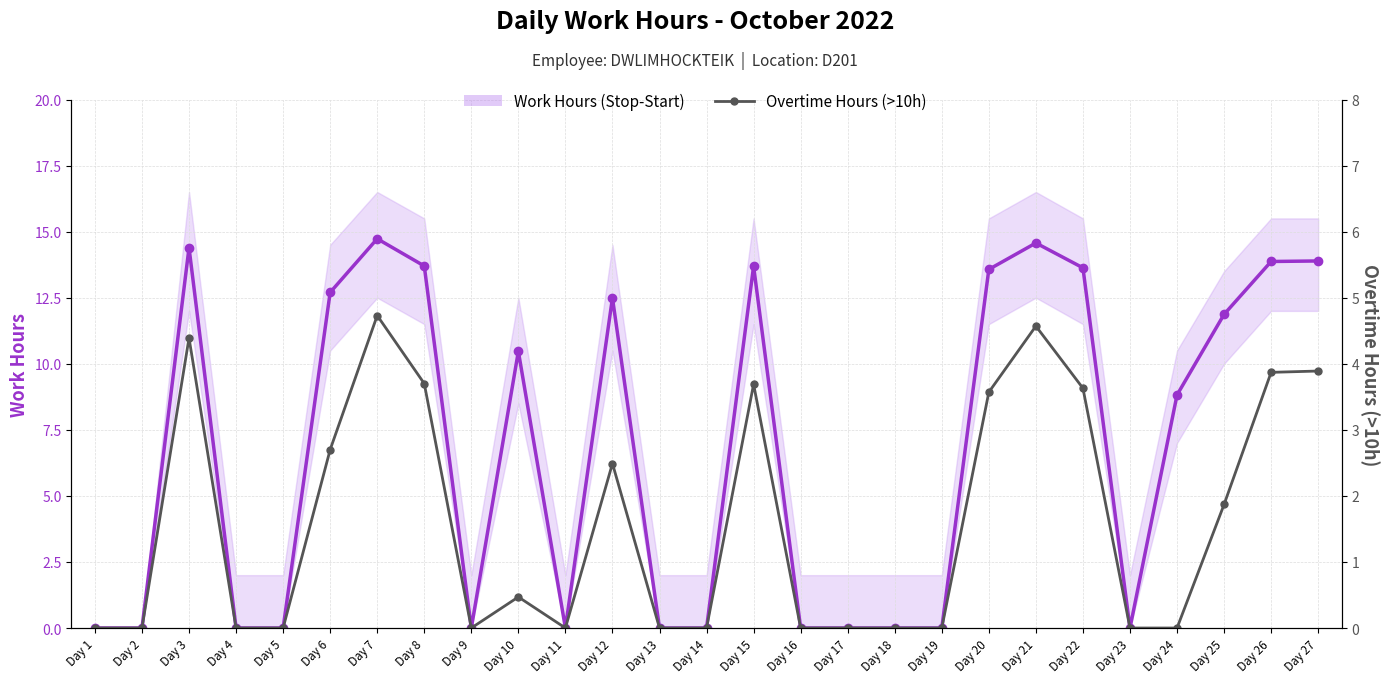

Which has a higher value, Day 17 or Day 5?

Day 17